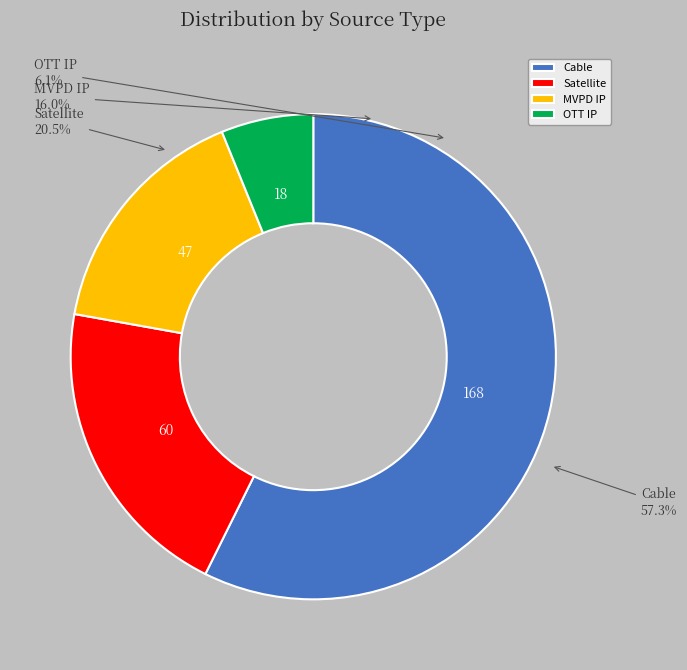

Is it true that OTT IP is 1% of the pie?

False